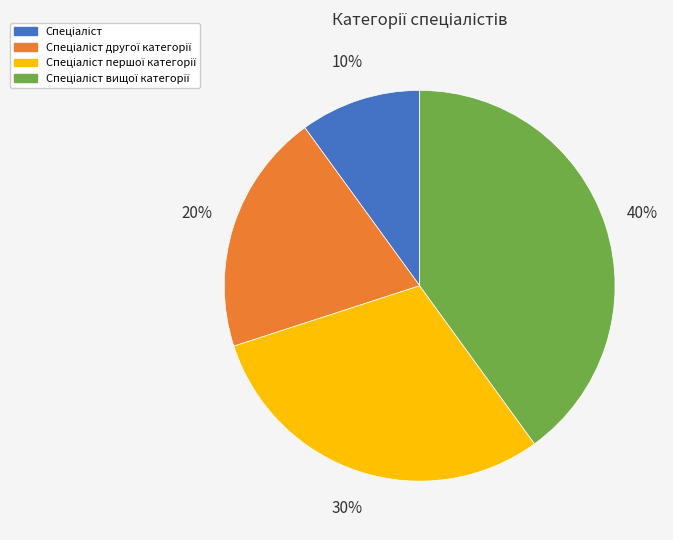

To the nearest percent, what is the difference between the largest and smallest slice percentages?

30%